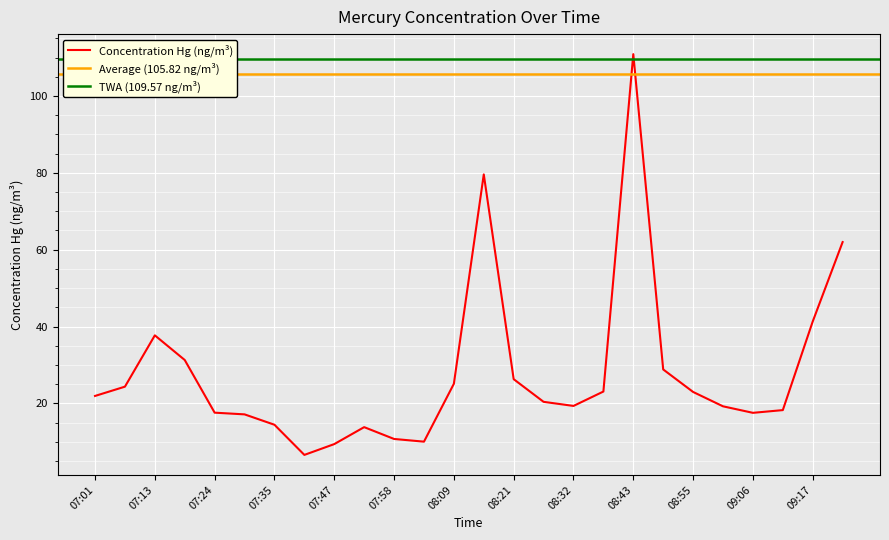

Which label corresponds to the smallest value in the chart?

07:41